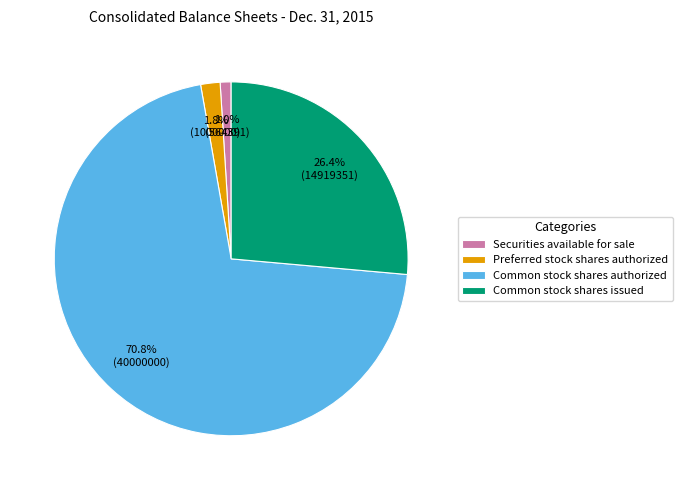

To the nearest percent, what portion does Securities available for sale represent?

1%